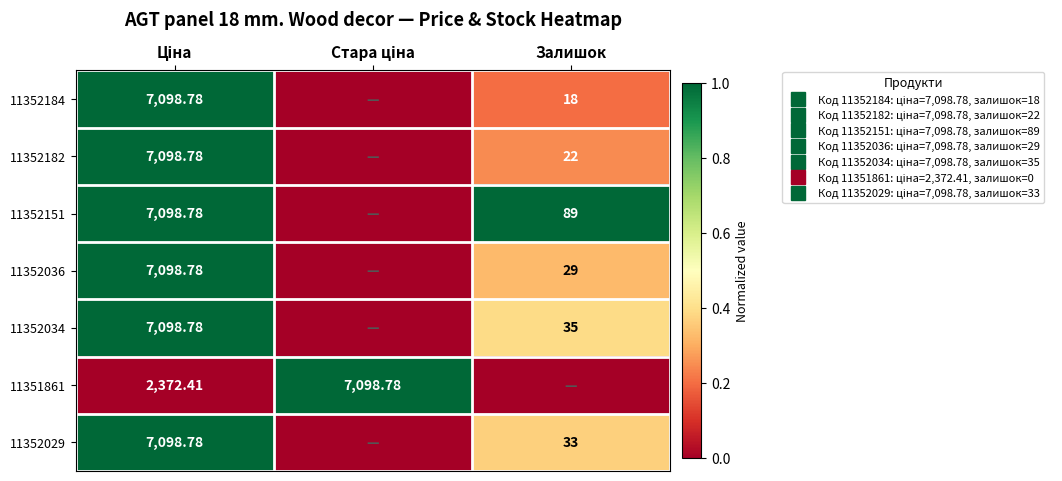

At which category is the sum across all series the highest?

Ціна